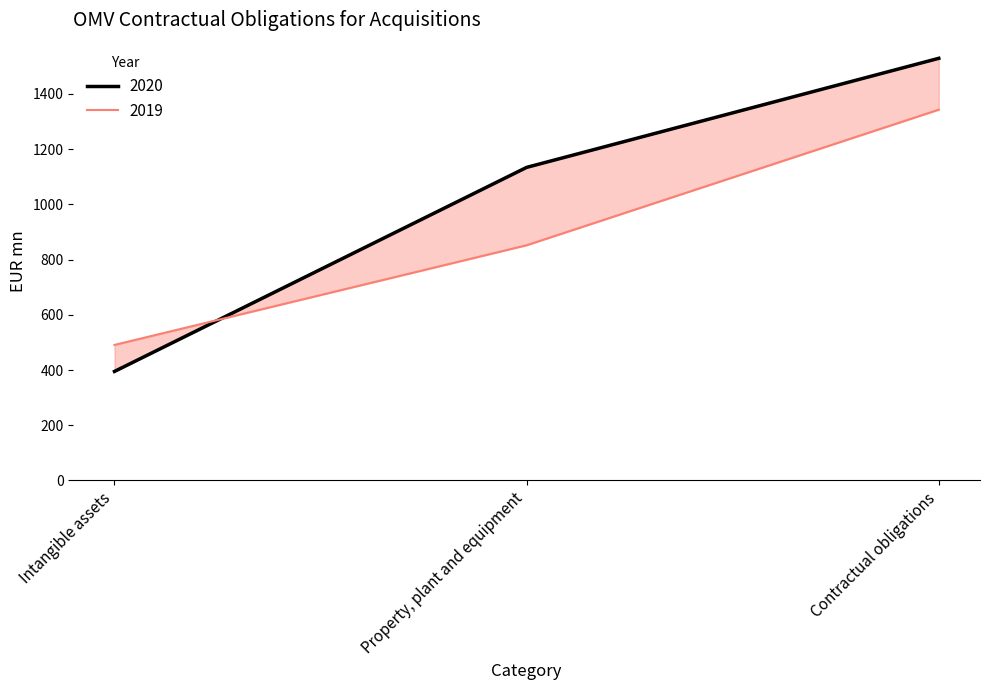

Which category has the lowest value in the 2020 series?

Intangible assets